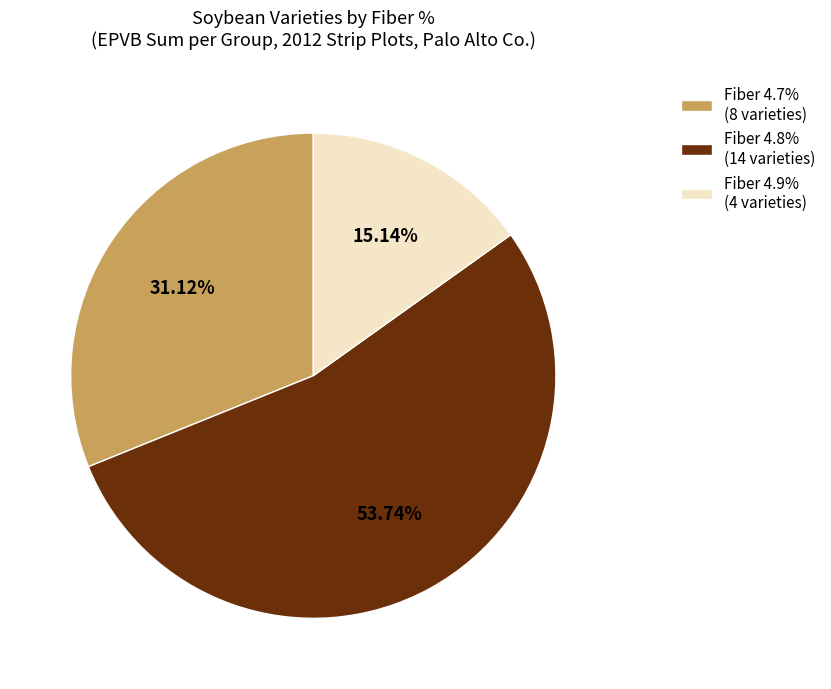

Count the number of slices in the pie.

3